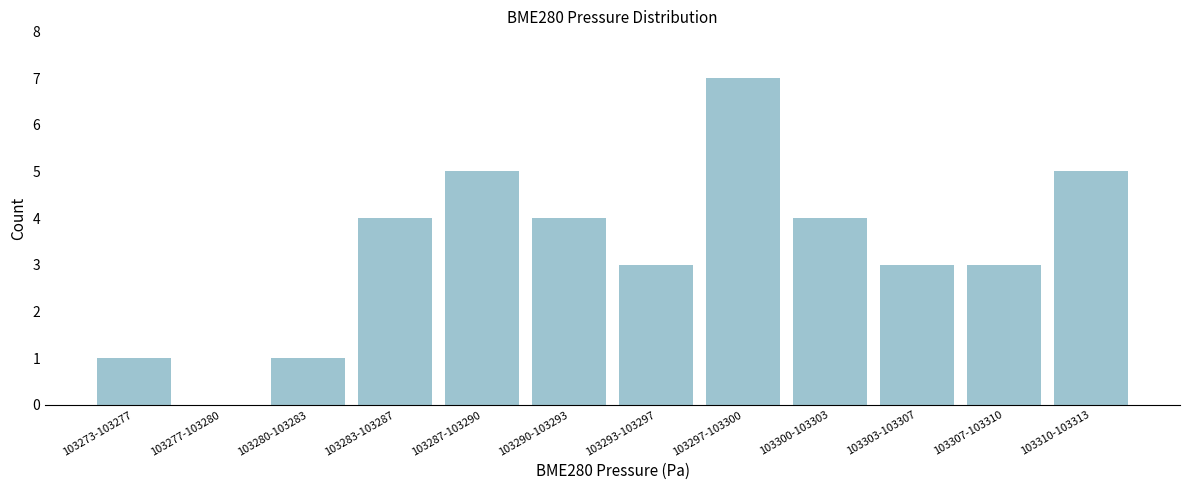

Reading right to left, extract all data points from this chart.

103310-103313=5	103307-103310=3	103303-103307=3	103300-103303=4	103297-103300=7	103293-103297=3	103290-103293=4	103287-103290=5	103283-103287=4	103280-103283=1	103277-103280=0	103273-103277=1